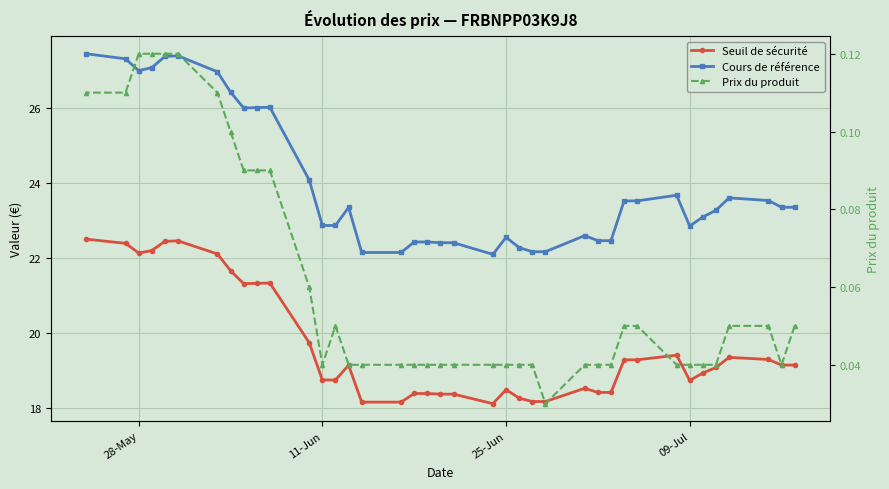

Does the chart display data point markers on the line(s)?

Yes